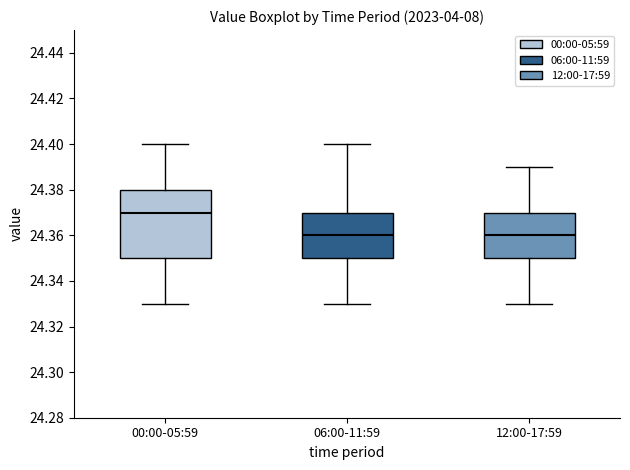

Which box has the highest median line?

00:00-05:59